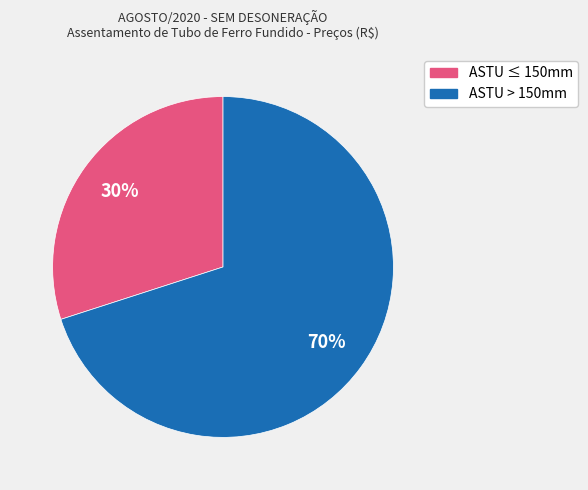

Is there any slice that represents more than half of the pie?

Yes